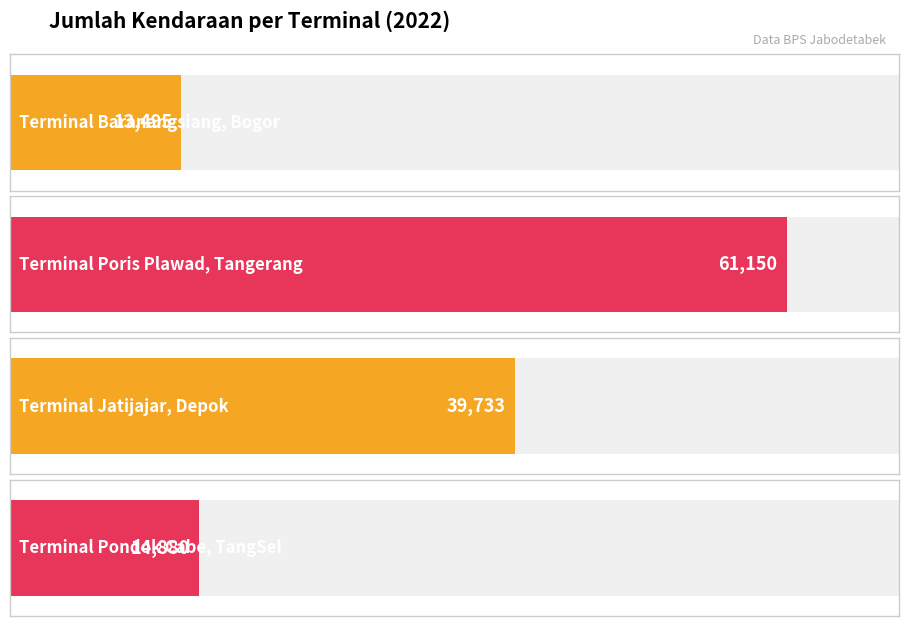

Rank the categories by value from highest to lowest.

Terminal Poris Plawad, Tangerang, Terminal Jatijajar, Depok, Terminal Pondok Cabe, TangSel, Terminal Baranangsiang, Bogor